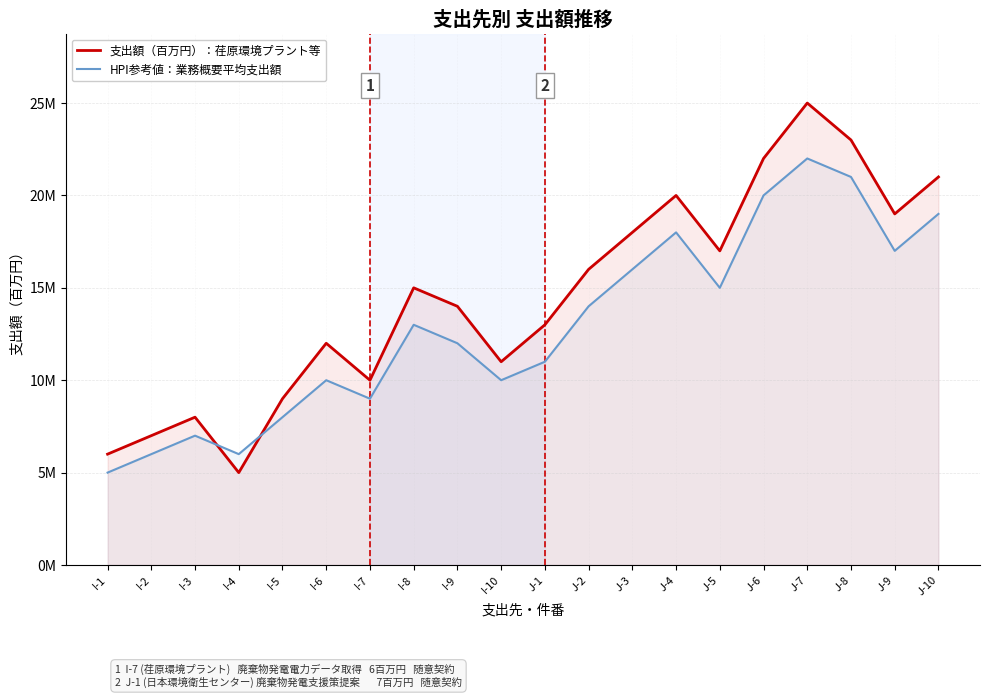

How many intersections are there between 支出額（百万円）：荏原環境プラント等 and HPI参考値：業務概要平均支出額?

2